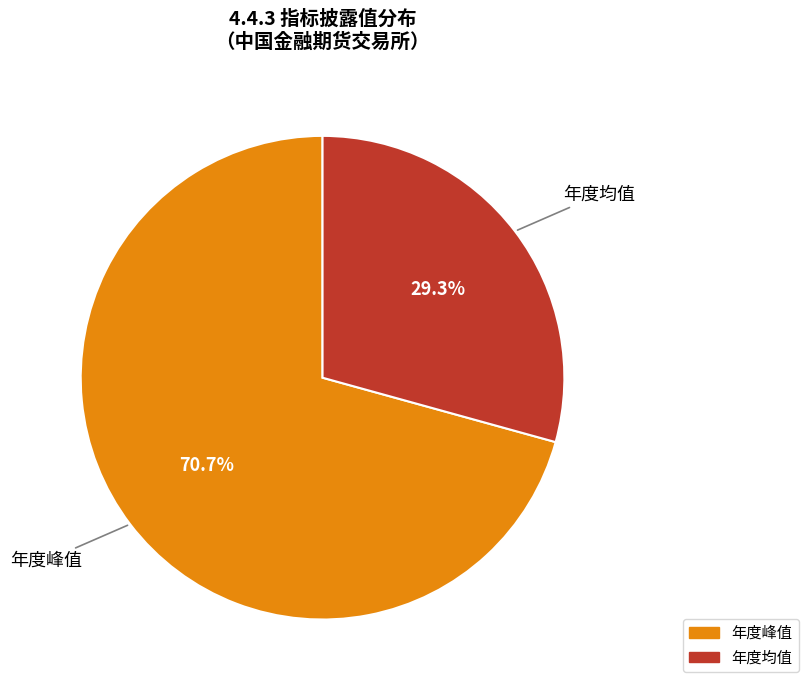

Is it true that 年度均值 is 19% of the pie?

False